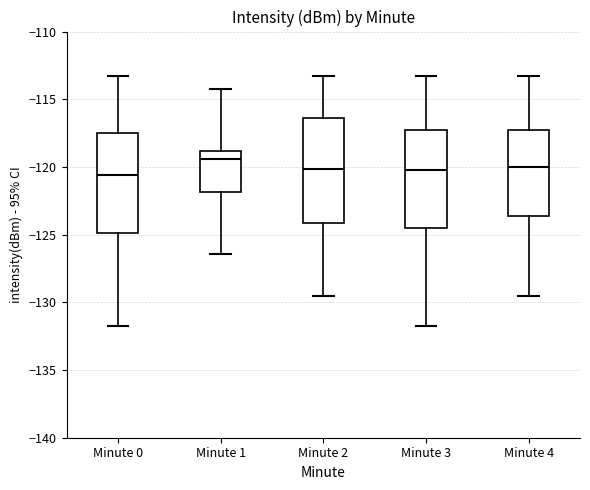

Reading left to right, read every box against the y-axis: the position of its median line, the range the box covers, and the ends of its whiskers. The values are not printed on the chart, so give them approximately, as read against the axis.

Minute 0: median -120.5, box -125.0 to -117.5, whiskers -132.0 to -113.5
Minute 1: median -119.5, box -122.0 to -119.0, whiskers -126.5 to -114.5
Minute 2: median -120.0, box -124.0 to -116.5, whiskers -129.5 to -113.5
Minute 3: median -120.0, box -124.5 to -117.5, whiskers -132.0 to -113.5
Minute 4: median -120.0, box -123.5 to -117.5, whiskers -129.5 to -113.5